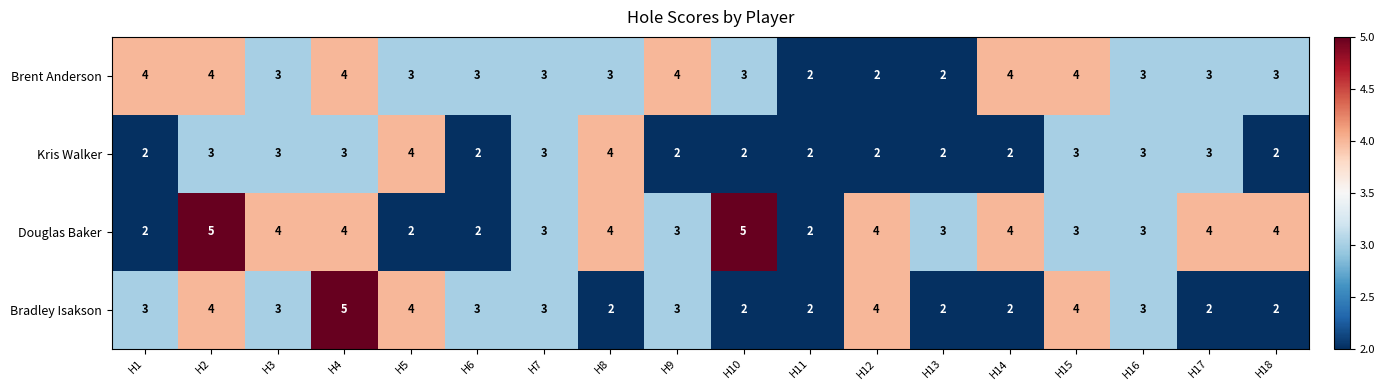

What is the maximum value for Brent Anderson?

4